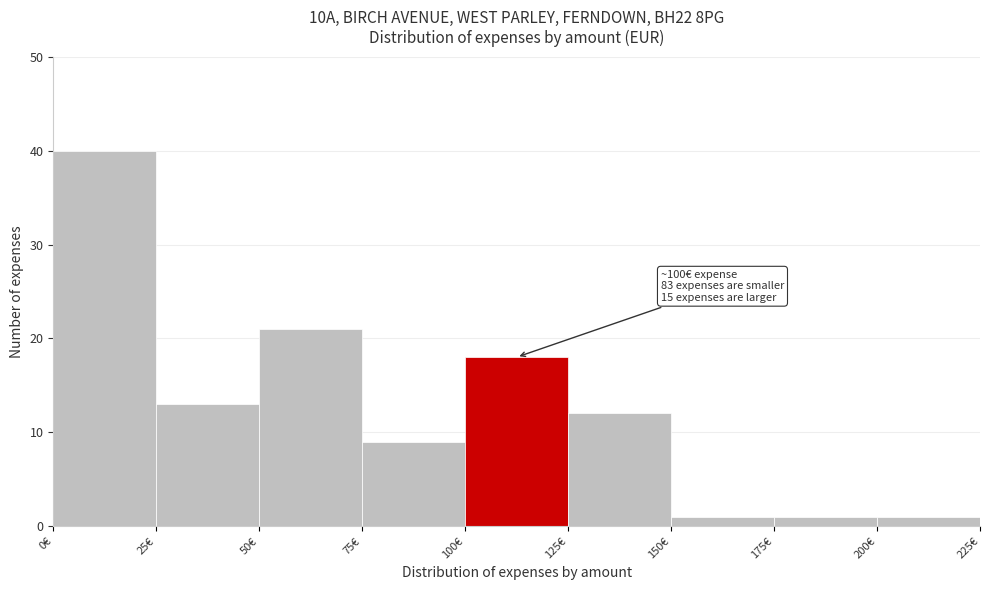

Which range on the x-axis has the tallest bar?

0 to 25